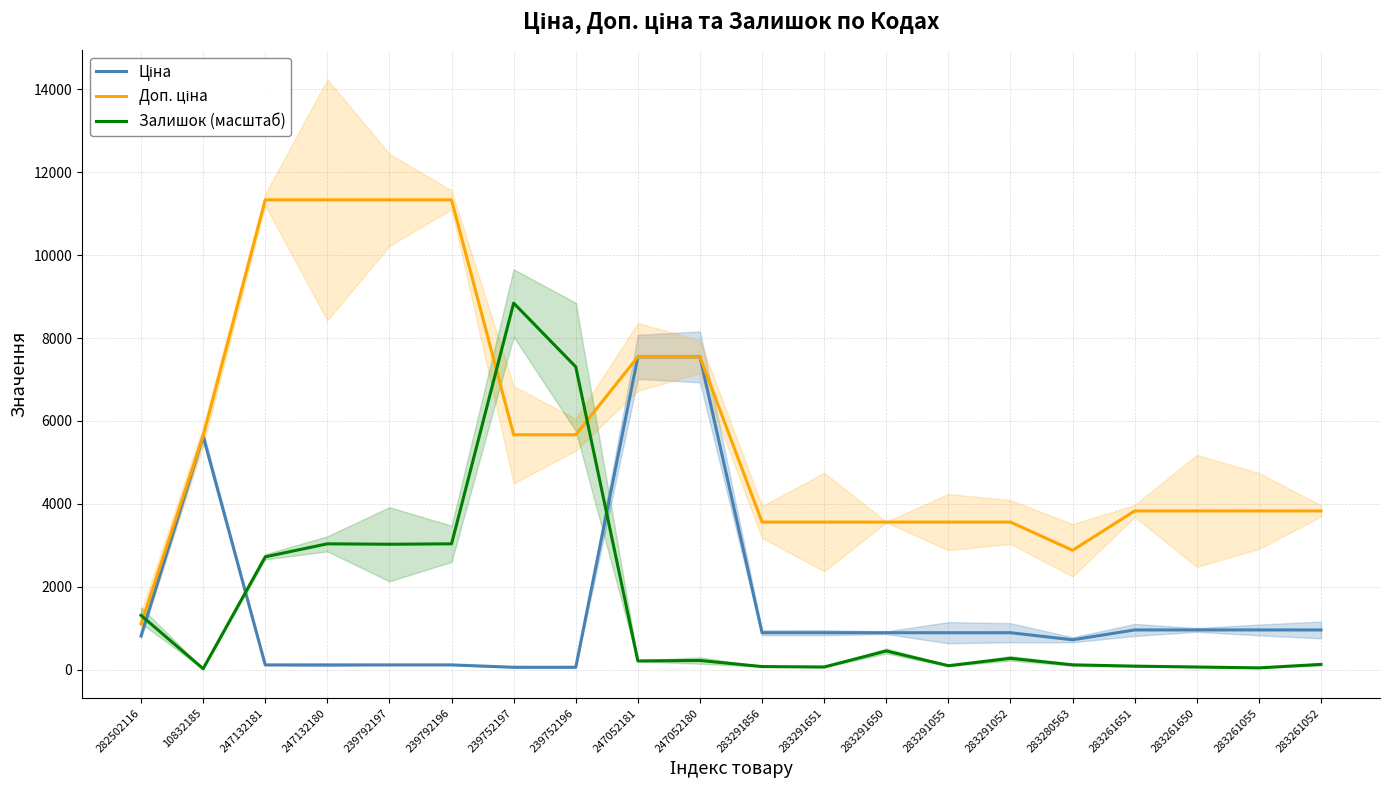

List the labels in order of Доп. ціна value, largest first.

247132181, 247132180, 239792197, 239792196, 247052181, 247052180, 239752197, 239752196, 10832185, 283261651, 283261650, 283261055, 283261052, 283291856, 283291651, 283291650, 283291055, 283291052, 283280563, 282502116